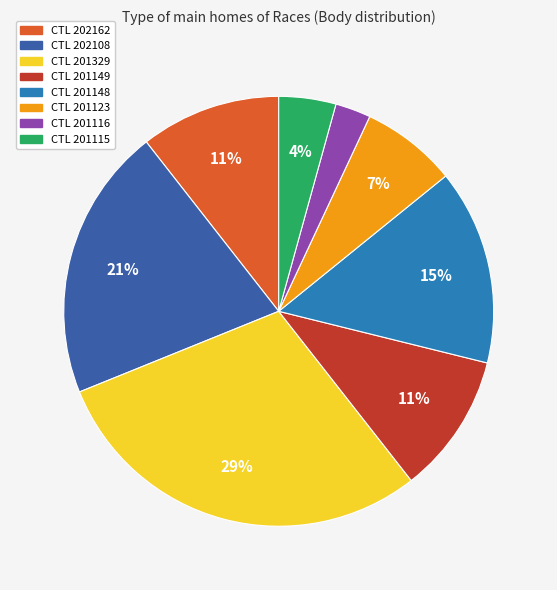

Does any single category account for the majority?

No